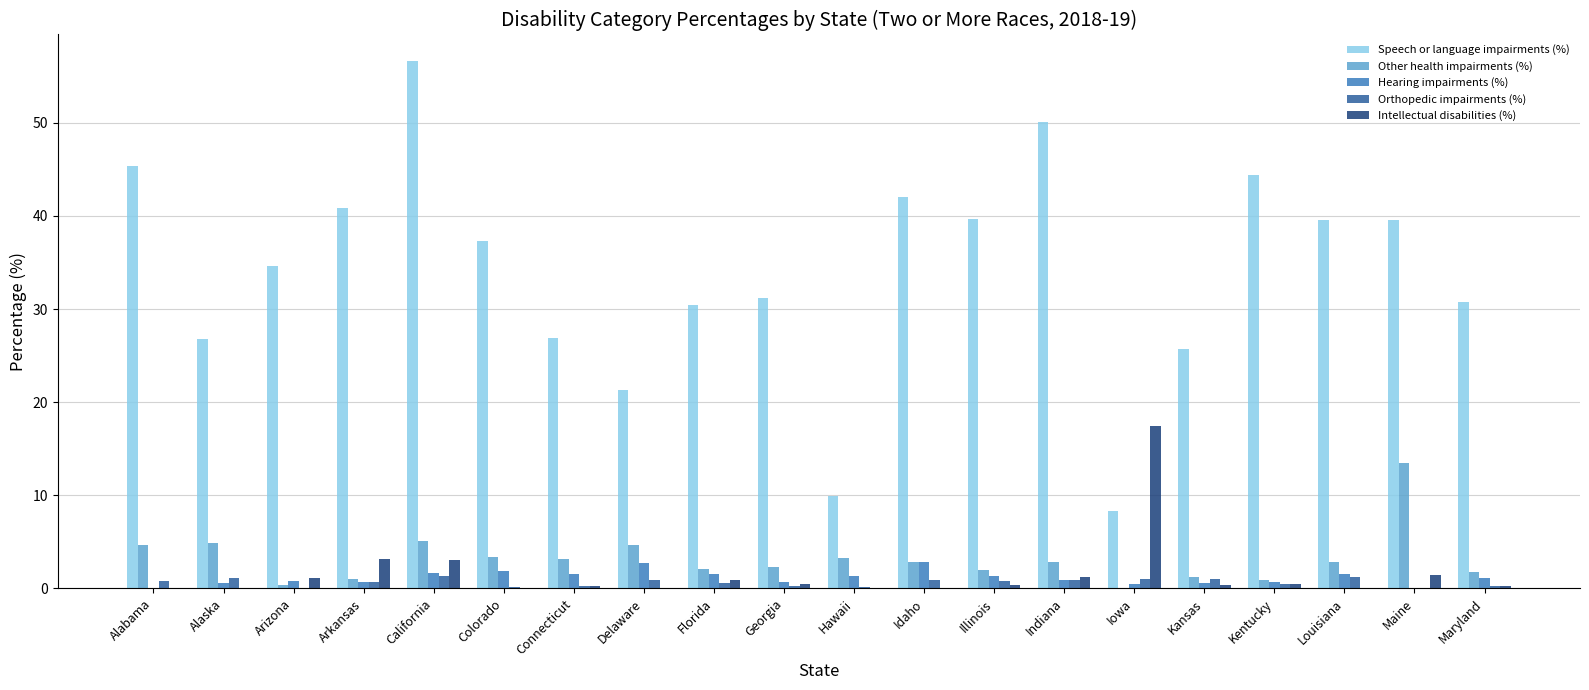

Which series changed the most between Alaska and Maine?

Speech or language impairments (%)